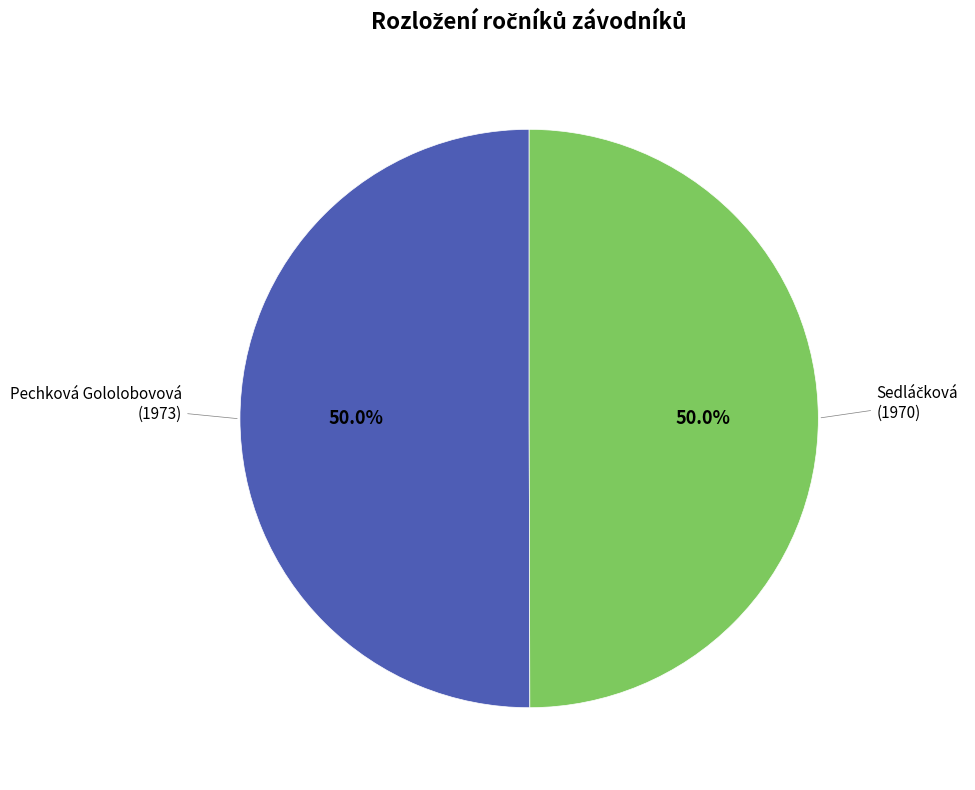

What portion of the pie excludes Pechková Gololobovová?

50.0%